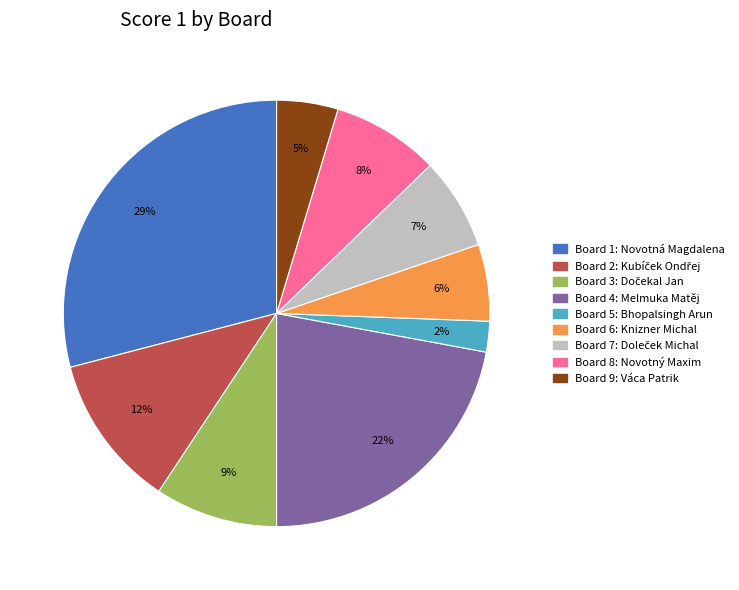

To the nearest percent, what is the average slice percentage?

11%